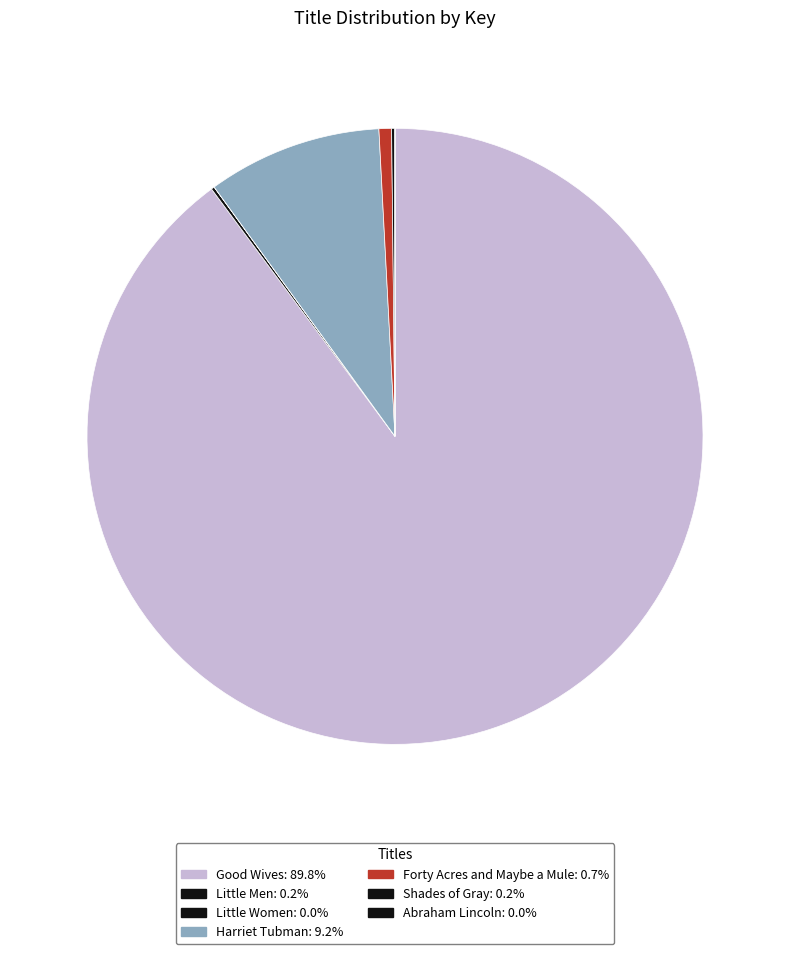

What is the majority slice?

Good Wives